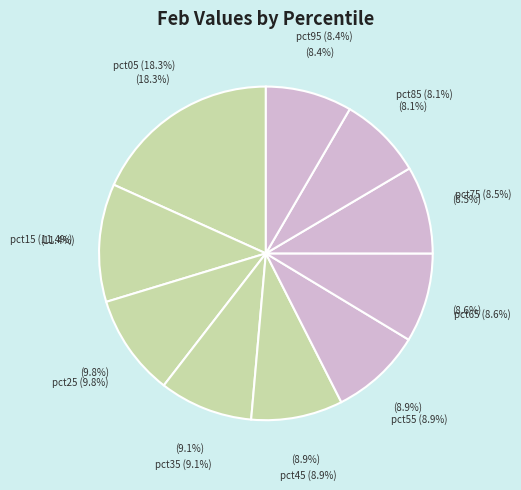

Is it true that pct35 is 19% of the pie?

False